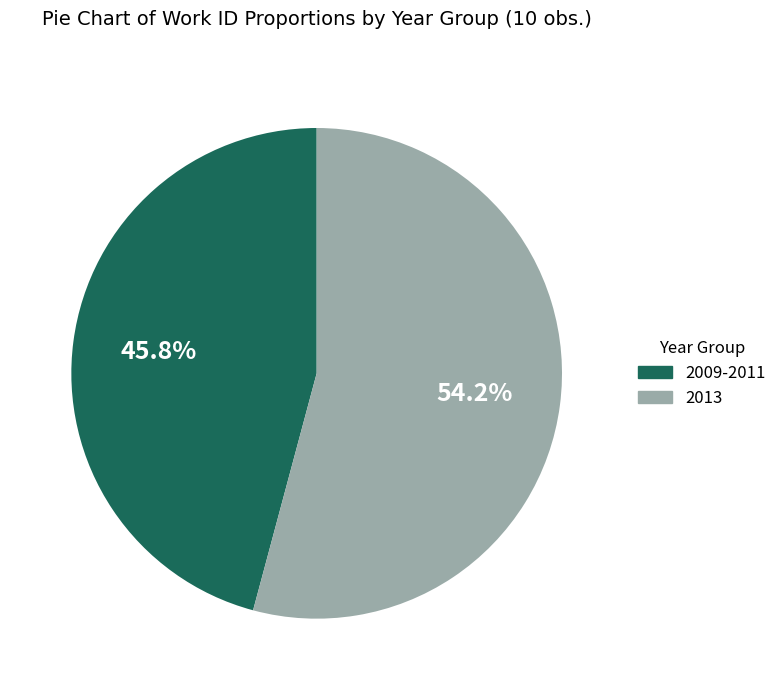

Combined, do 2013 and 2009-2011 account for over 50%?

Yes